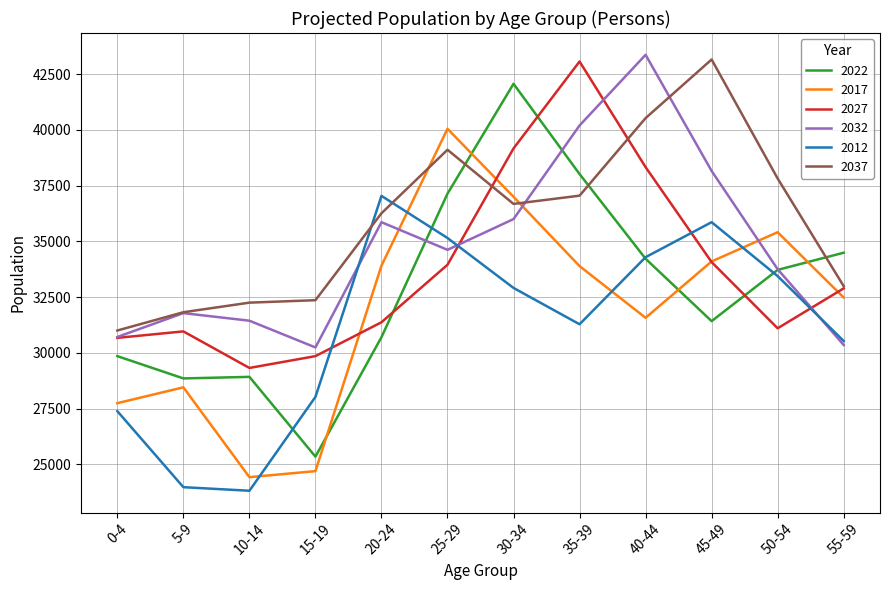

How many values in the 2017 series are below 33890?

6